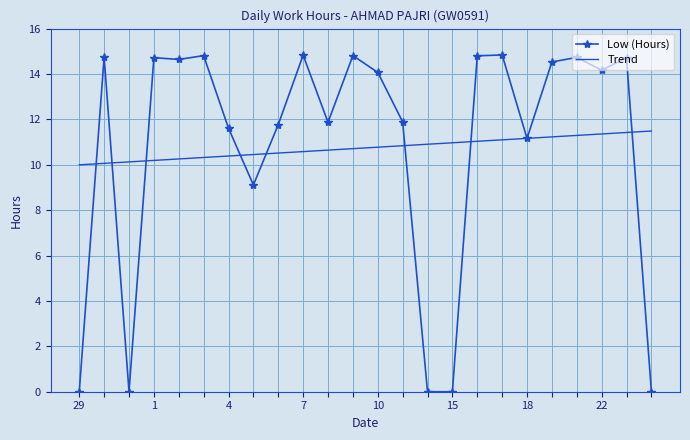

At how many categories does at least one series exceed 3?

24